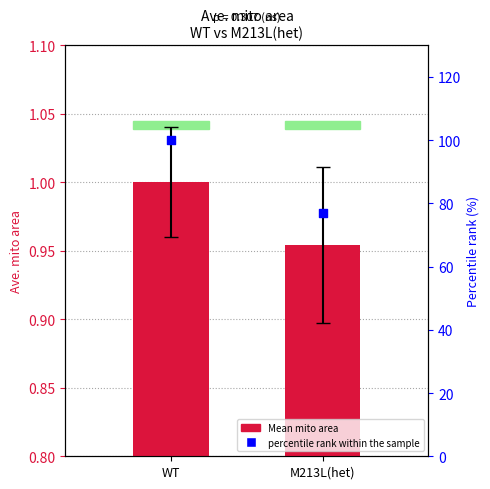

At which category is the sum across all series the highest?

WT